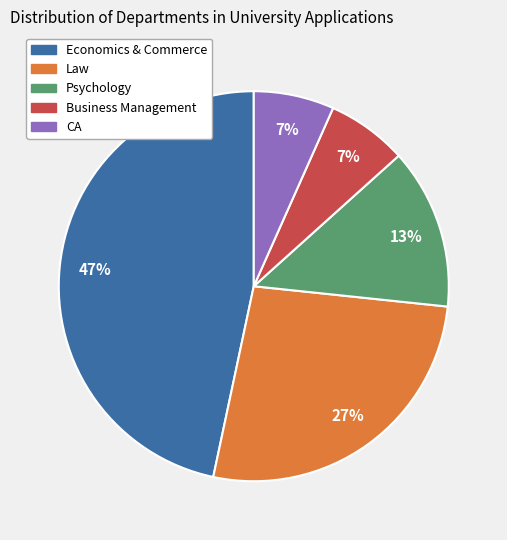

How many segments does this pie chart have?

5